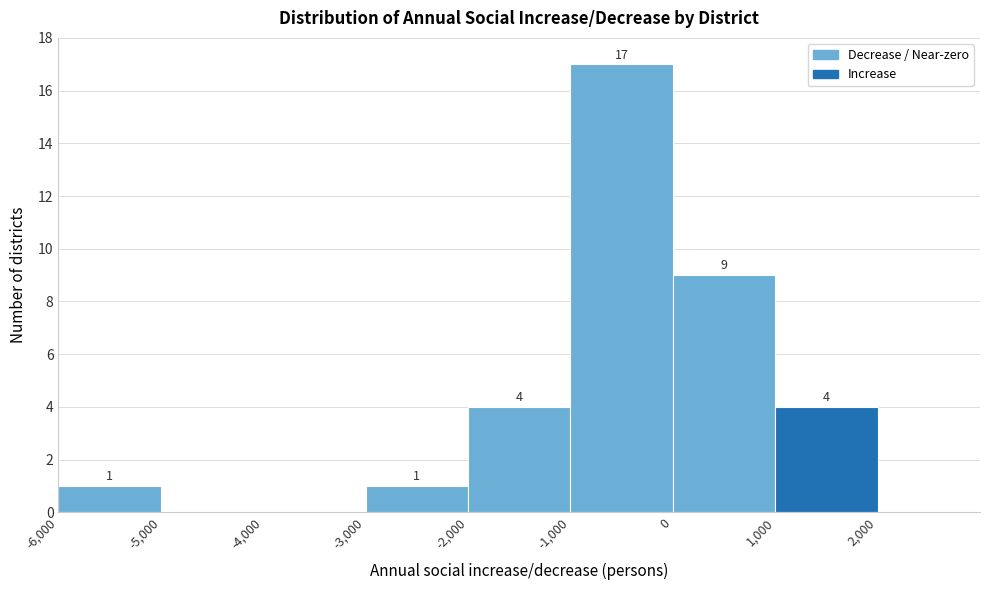

Over which range of the x-axis is the bar tallest?

-1000 to 0